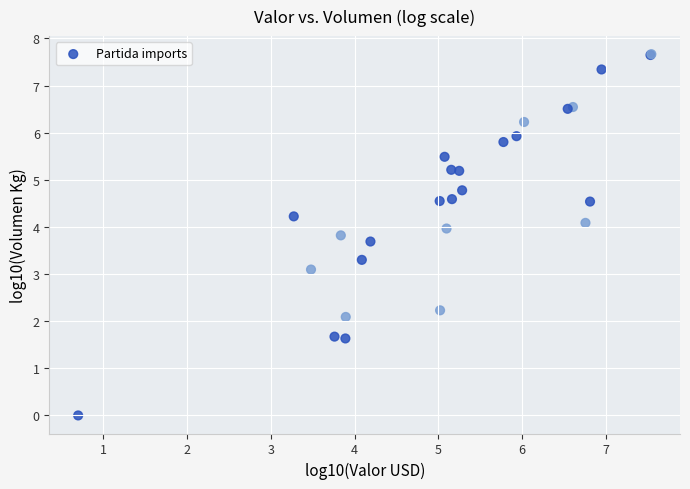

What Y value in the scatter plot is closest to 3?

3.1